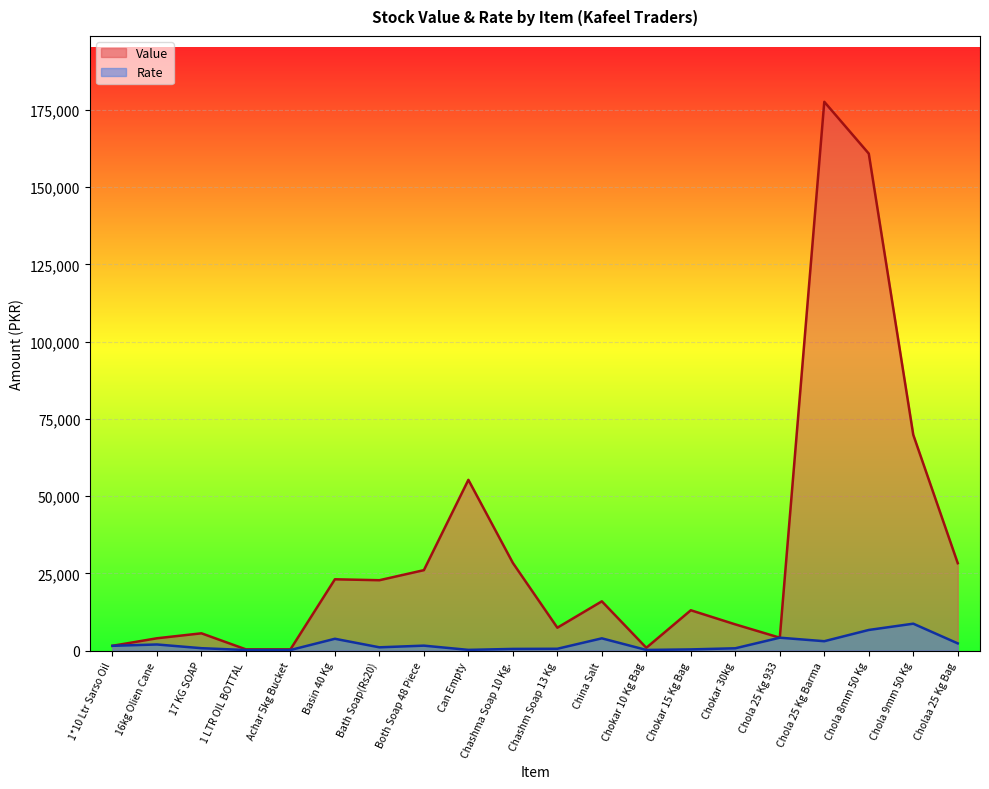

What is the difference between the highest and lowest values at Both Soap 48 Piece?

24428.6